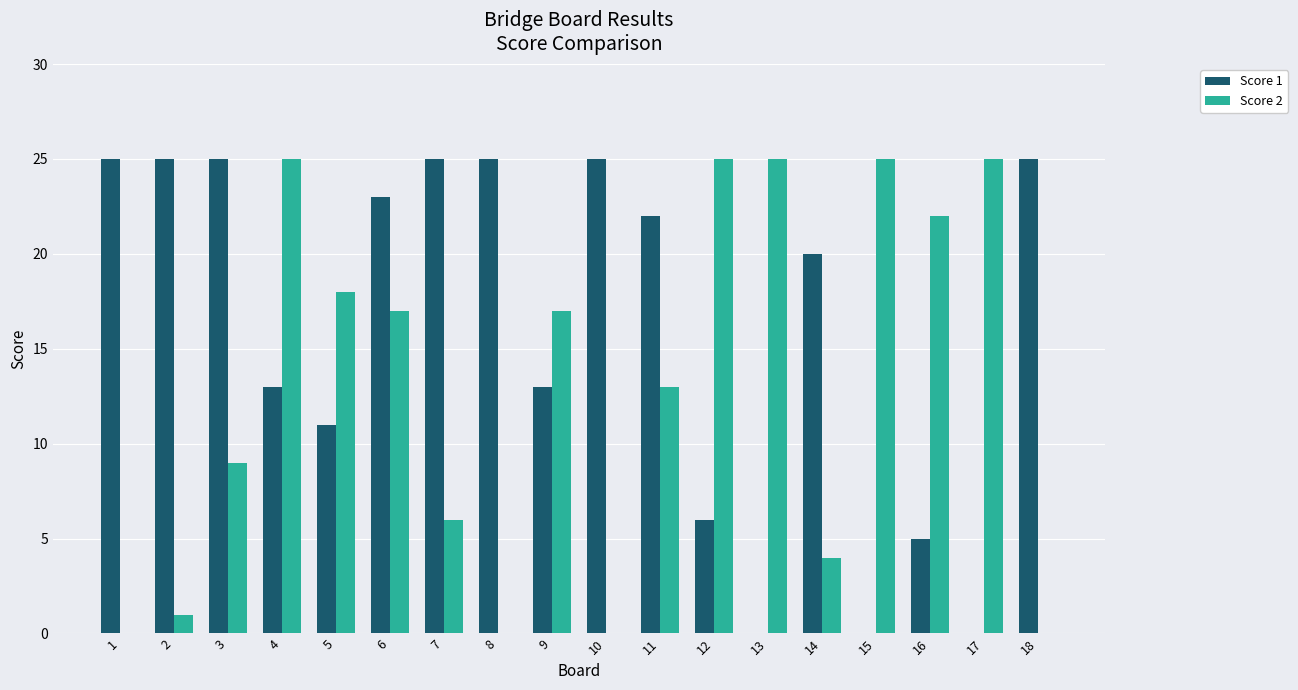

At which label does Score 2 first exceed 17?

4